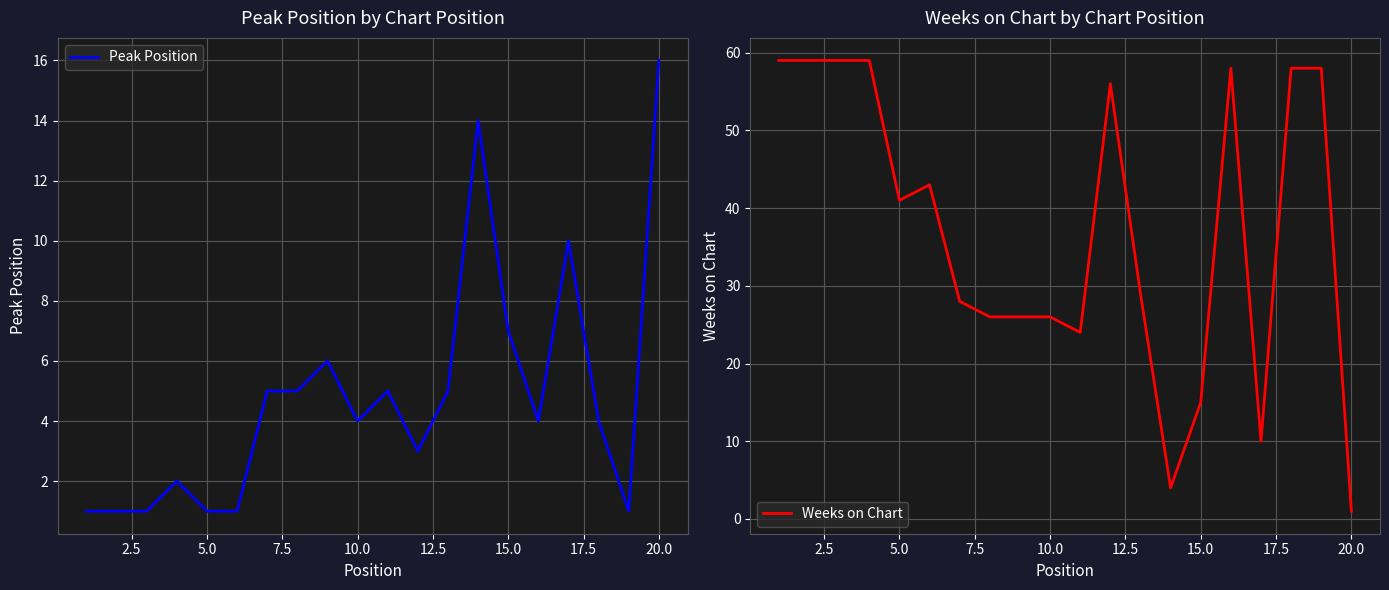

Rank the series by their maximum value, from highest to lowest.

Weeks on Chart, Peak Position